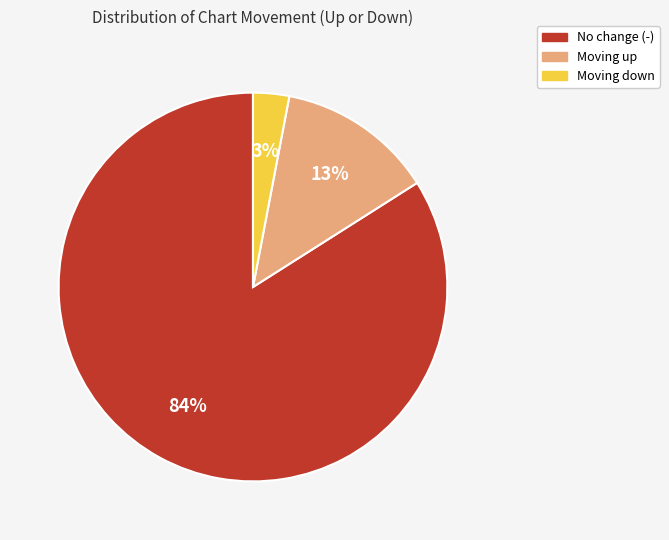

To the nearest percent, what is the average slice percentage?

33%